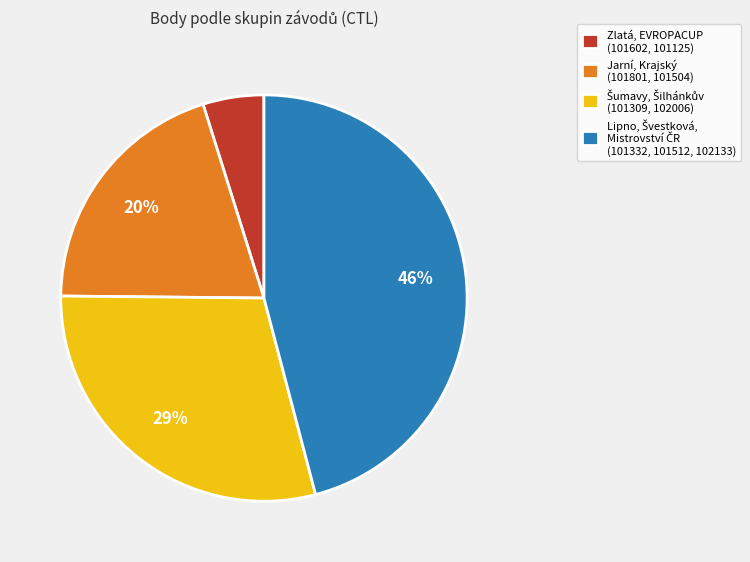

To the nearest percent, what is the average slice percentage?

25%